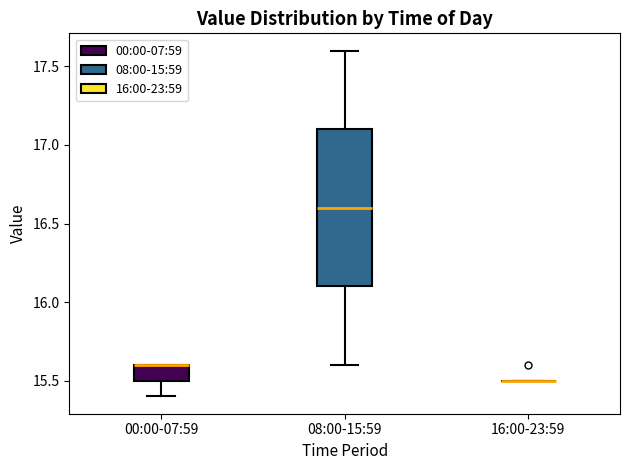

Which box is the tallest, from its lower edge to its upper edge?

08:00-15:59